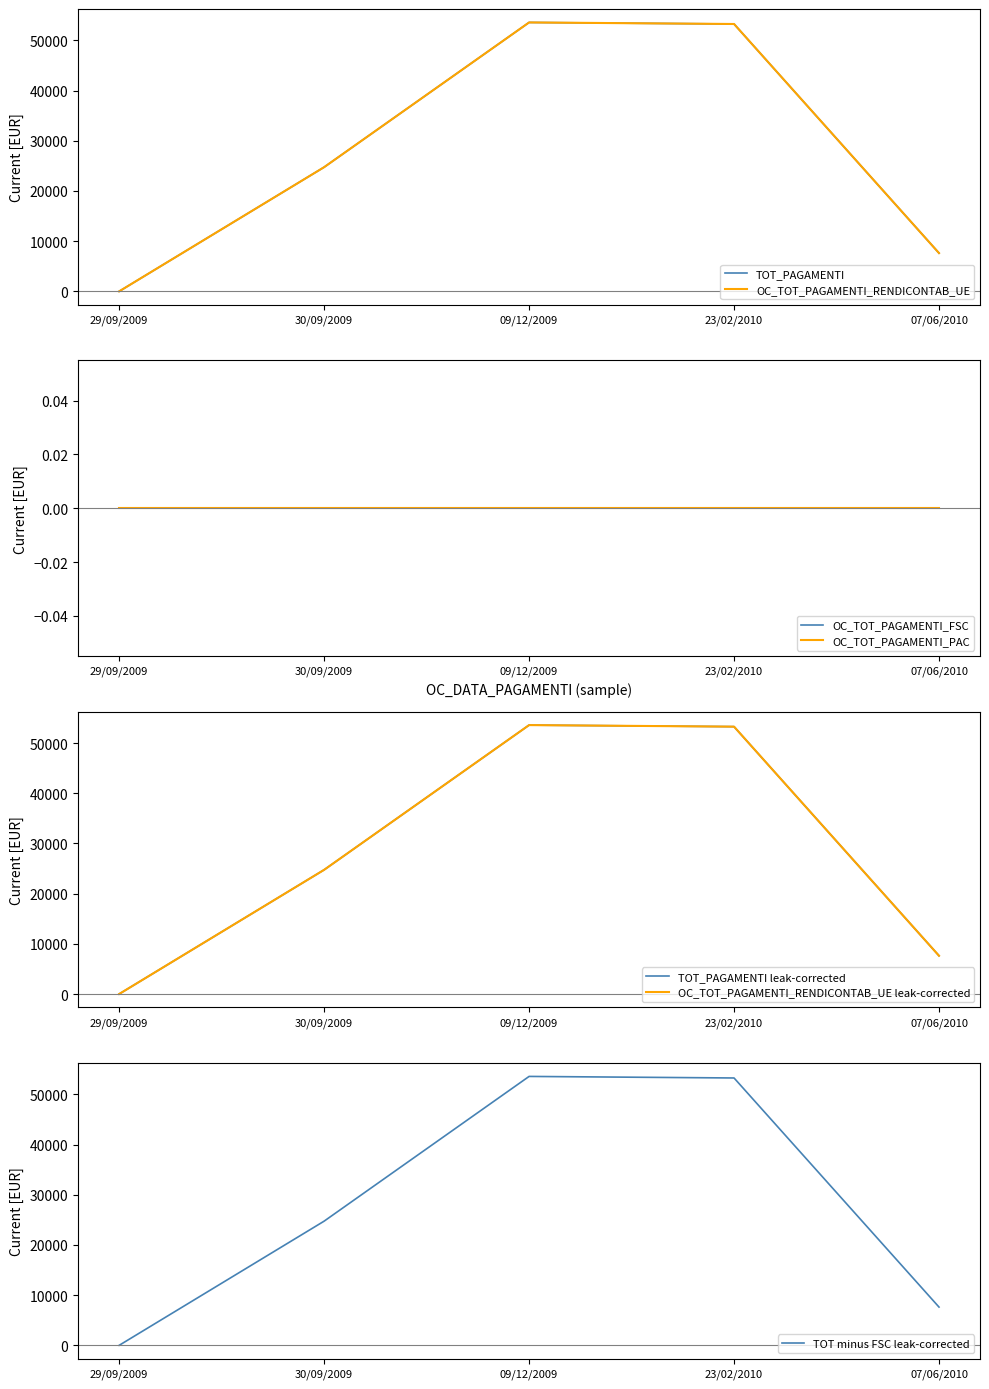

At which category is the sum across all series the highest?

09/12/2009